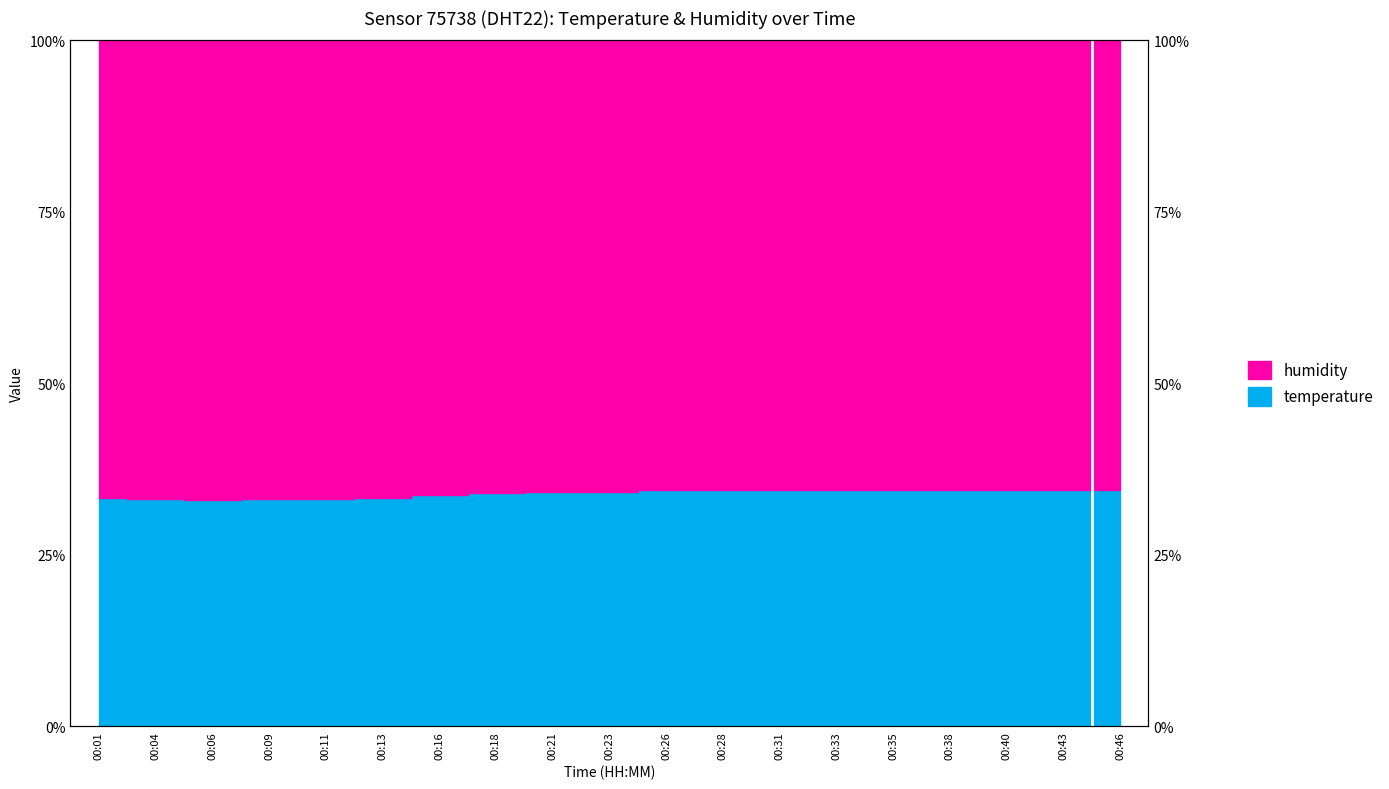

Reading right to left, list all the values displayed in this chart.

34.5	34.5	34.5	34.4	34.5	34.5	34.4	34.4	34.4	34.2	34.2	34.0	33.7	33.3	33.1	33.0	33.0	33.2	33.2